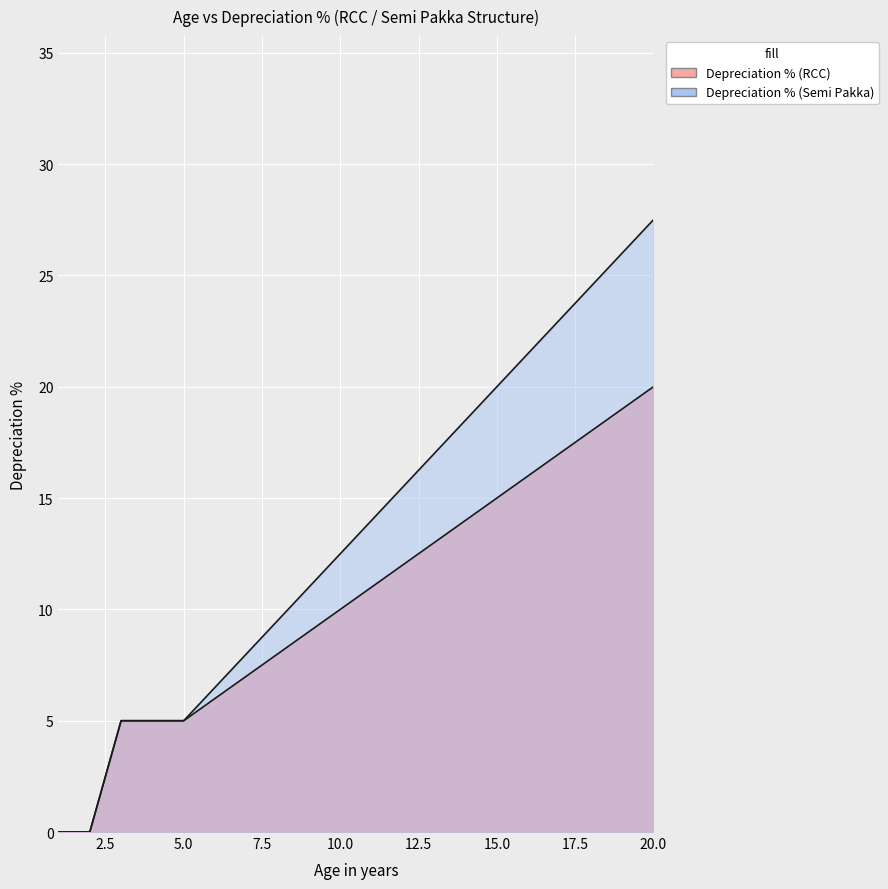

What is the difference between the Depreciation % (Semi Pakka) values at 20 and 17?

4.5